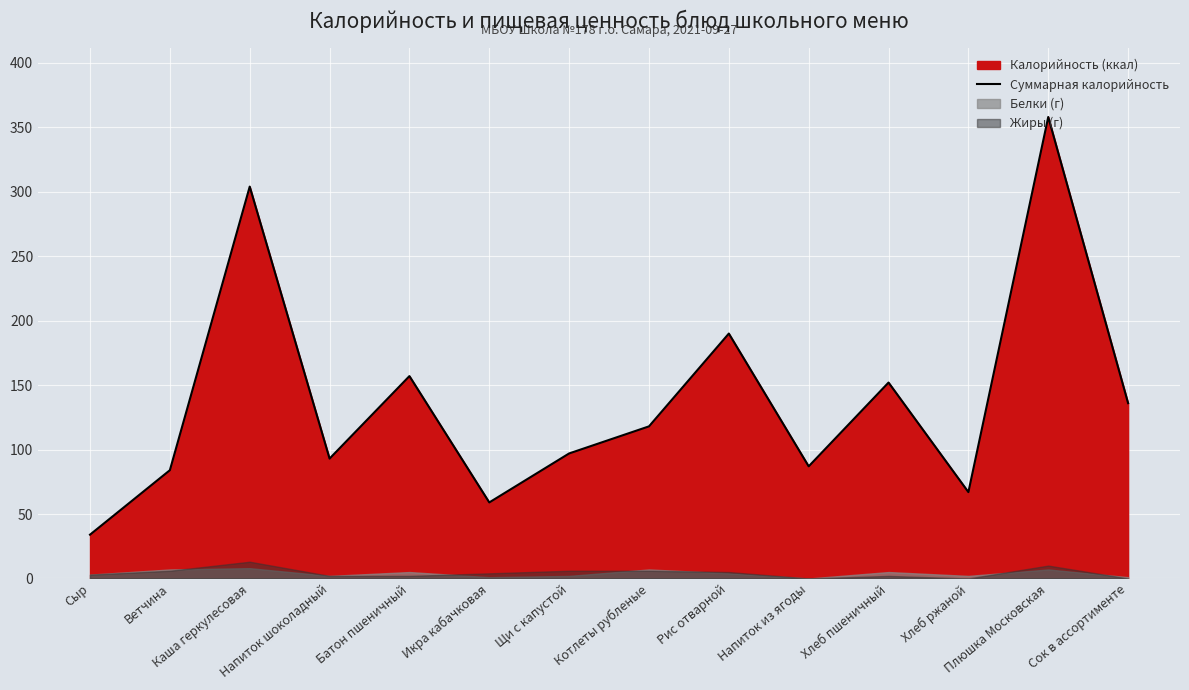

The value at Сыр is 11. True or false?

False